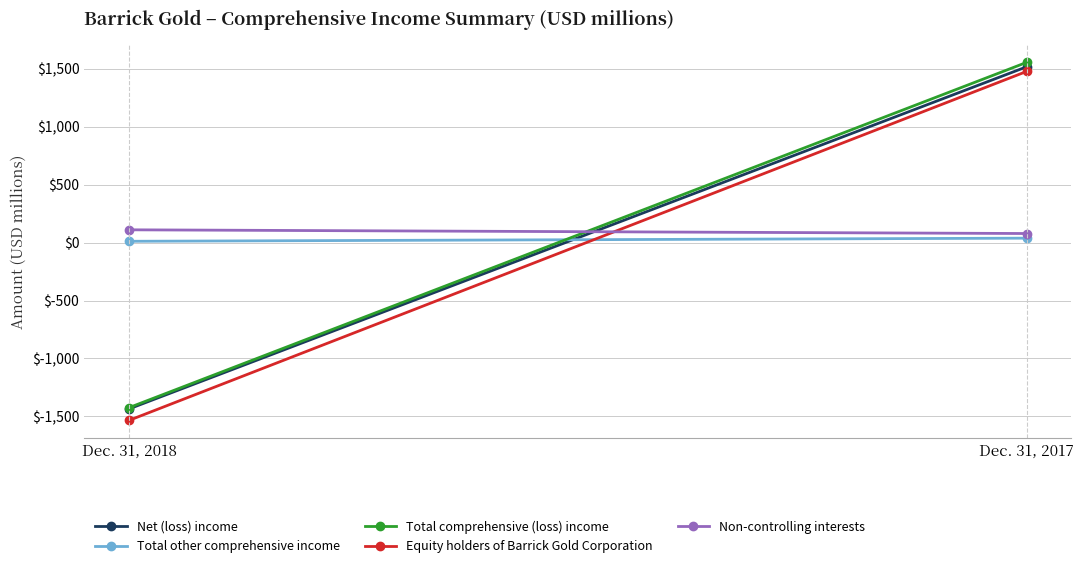

What is the maximum value for Total comprehensive (loss) income?

1554